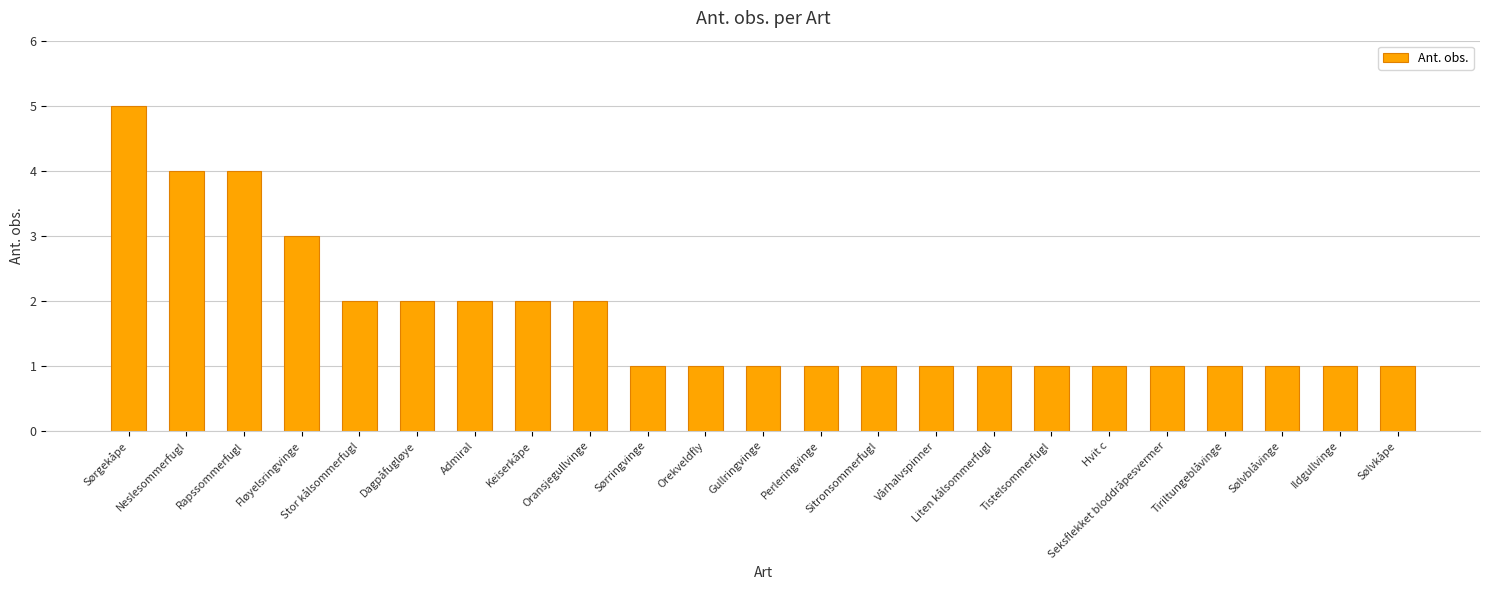

What position from the left is Sølvblåvinge?

21